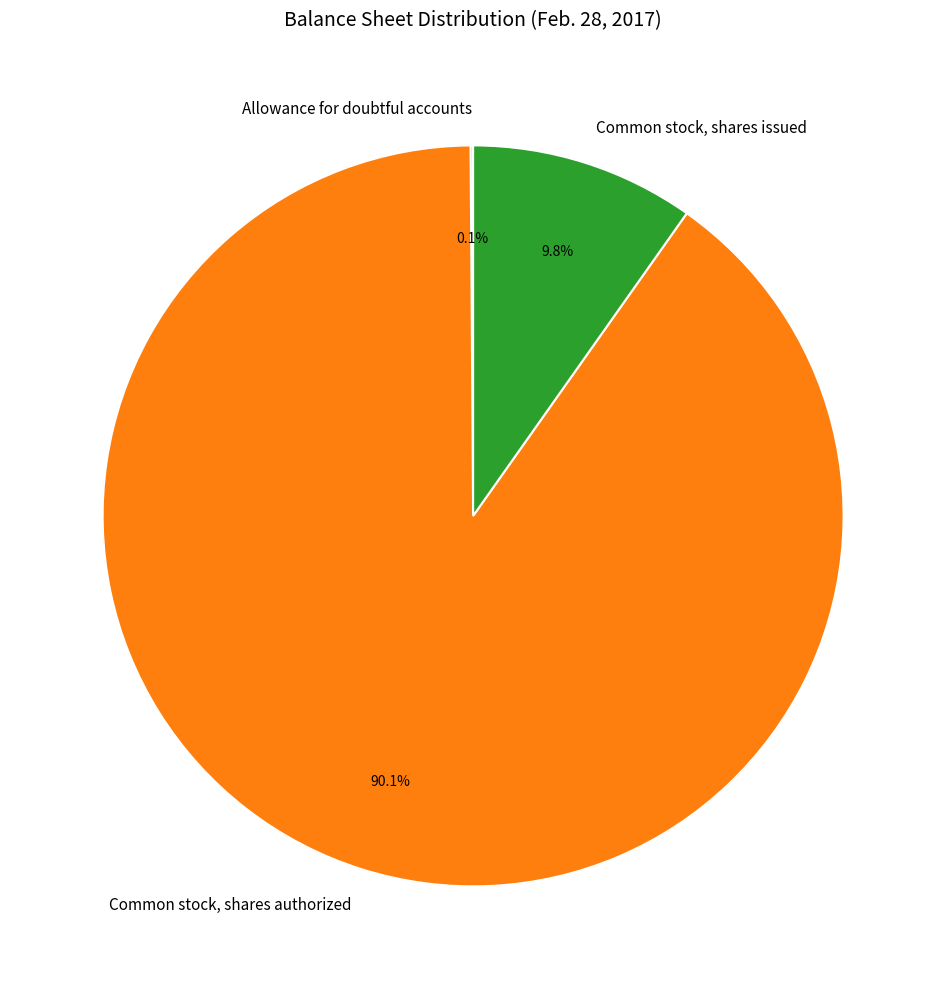

Which has a higher value, Common stock, shares authorized or Common stock, shares issued?

Common stock, shares authorized